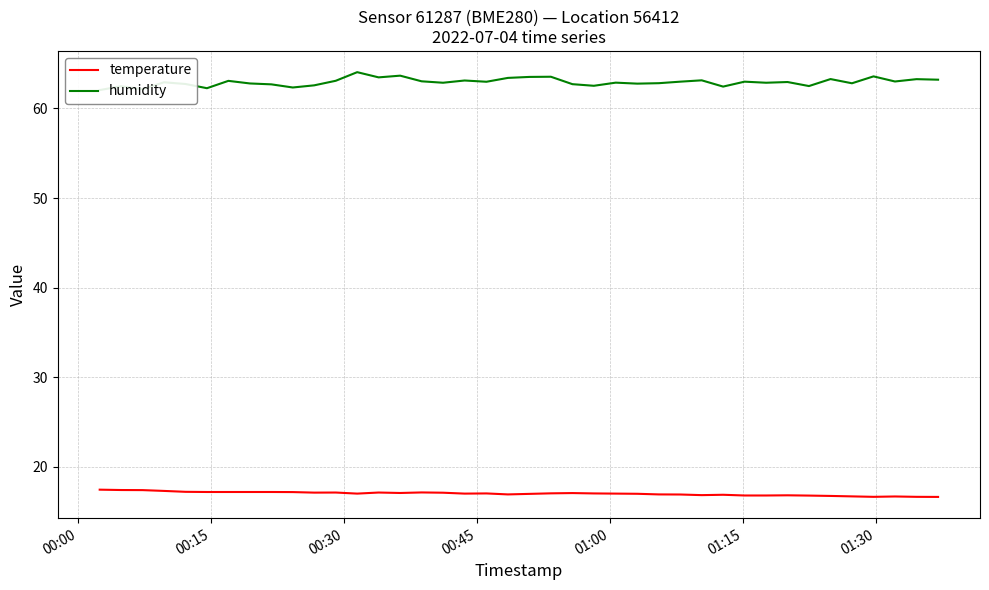

What is the minimum value for temperature?

16.6